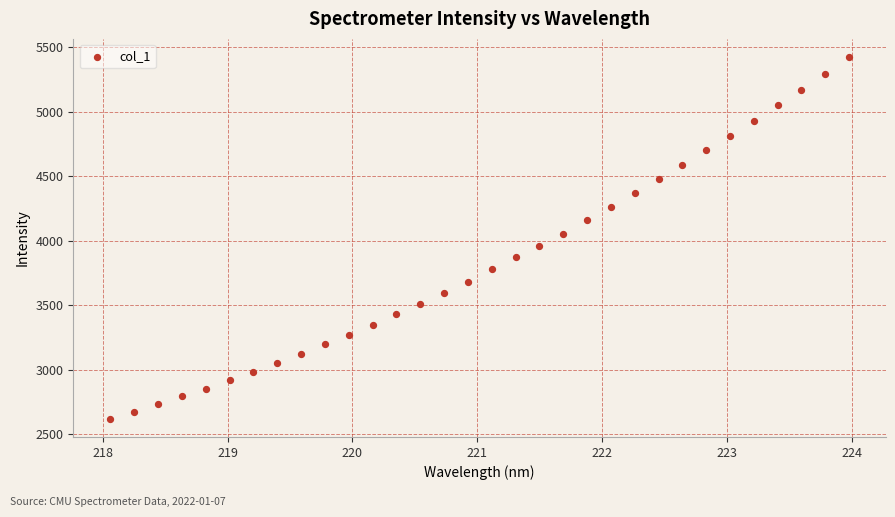

What is the range of Y values (max minus min)?

2808.6